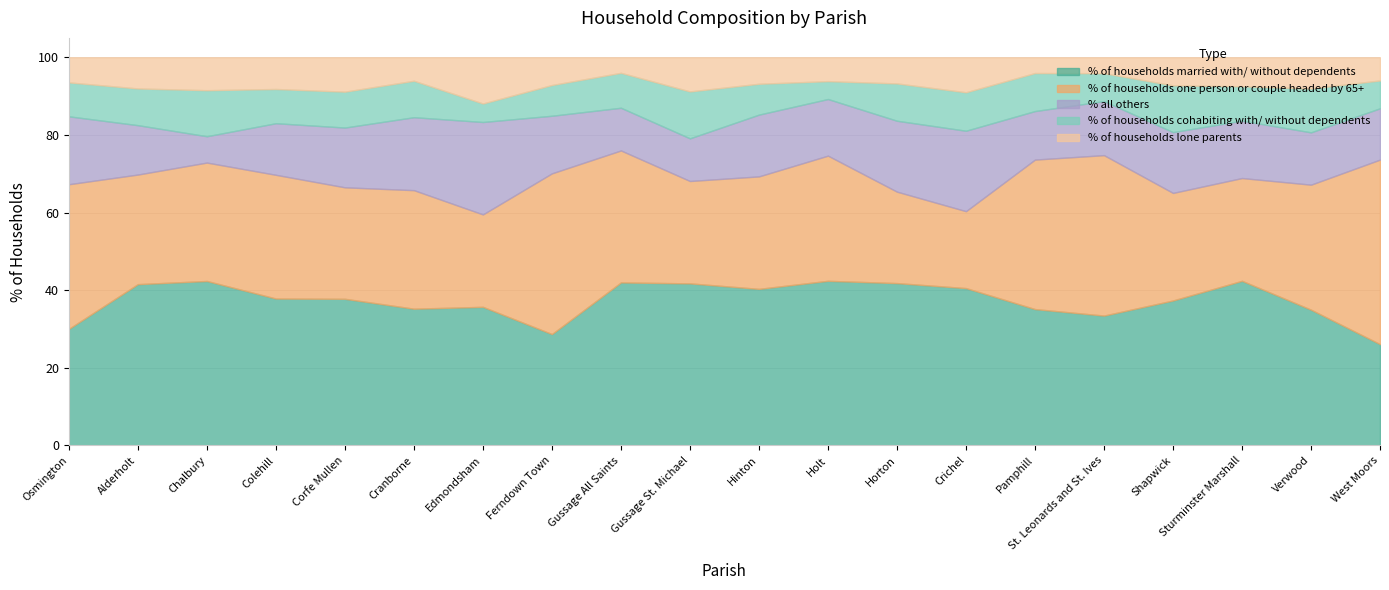

Which category has the lowest value across all series?

Gussage All Saints